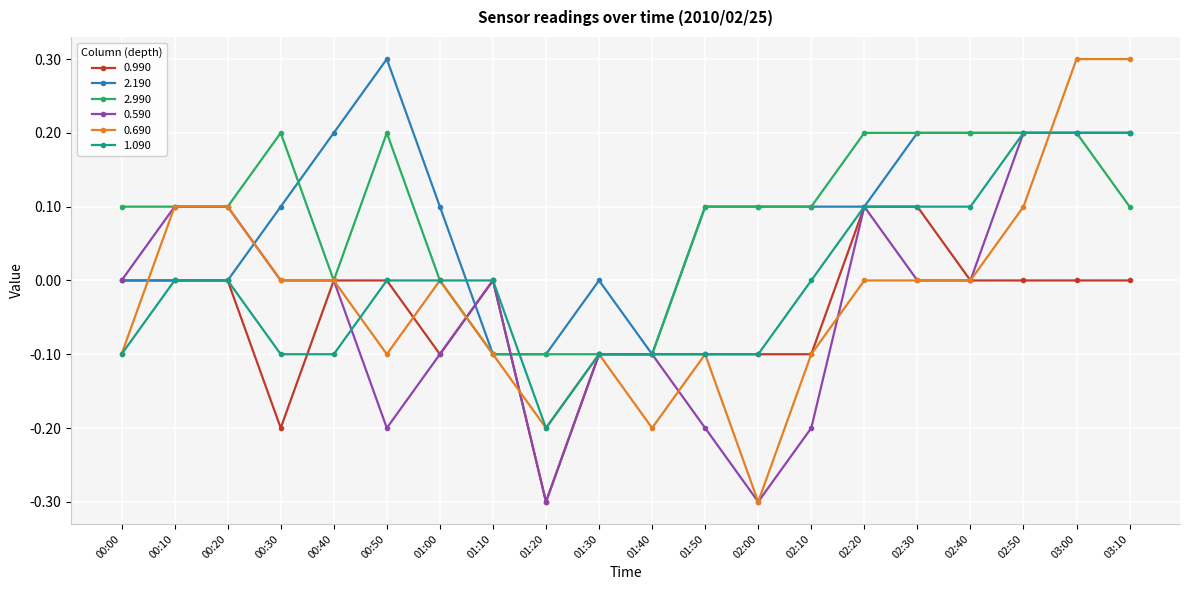

True or false: 0.690 has more than 2 interior local peaks.

True